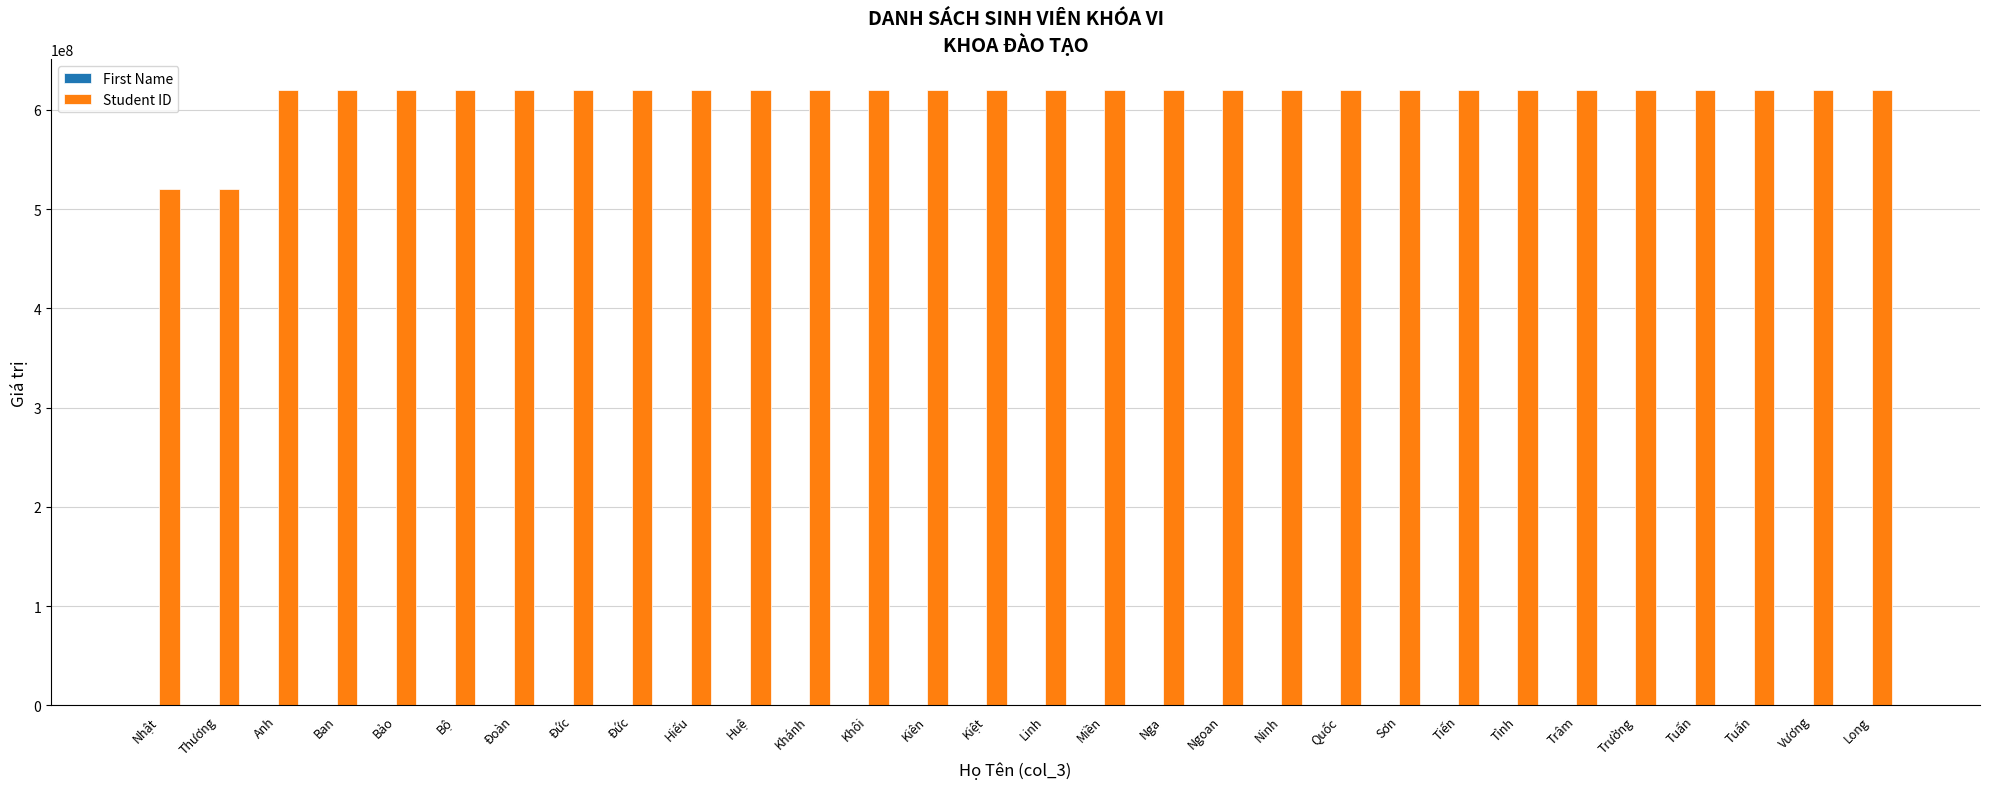

How many groups of bars are there?

30